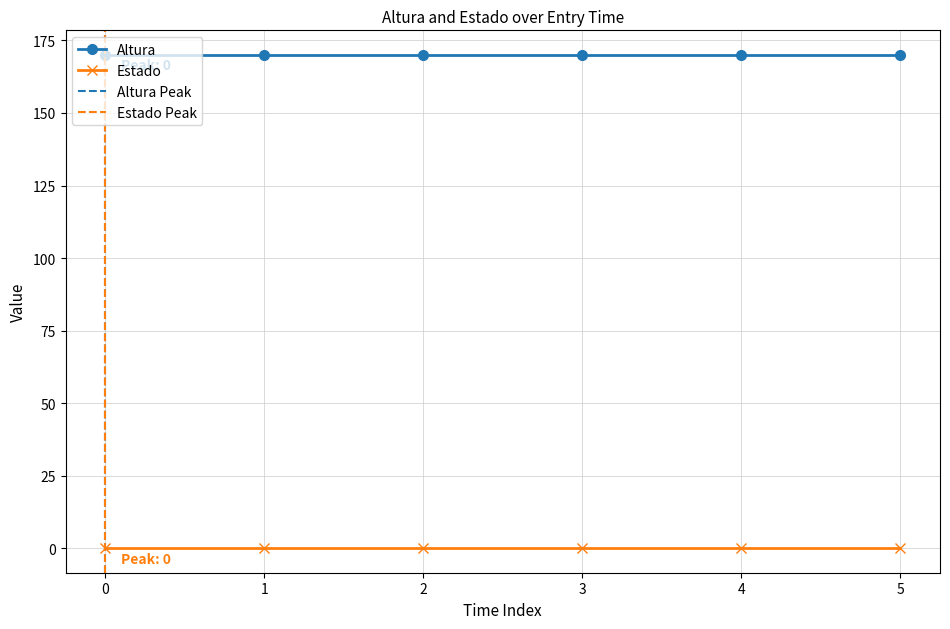

What is the value of the Altura point at the 4th from the left?

170